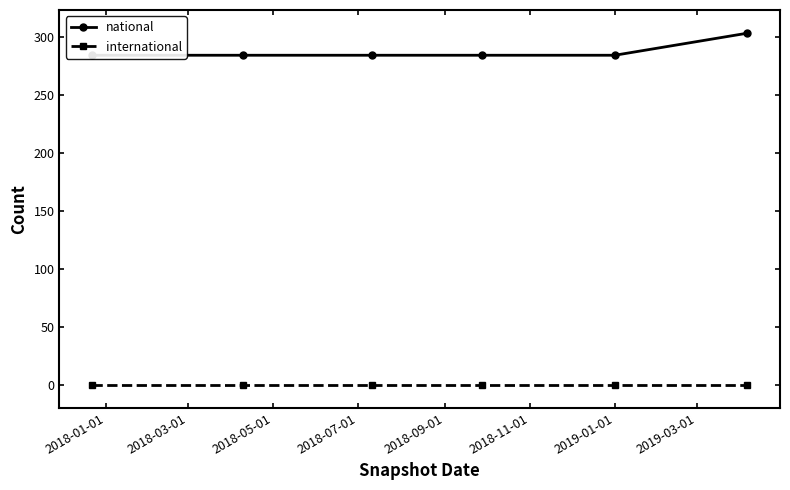

Reading right to left, list all the values displayed in this chart.

national: 303	284	284	284	284	284
international: 0	0	0	0	0	0